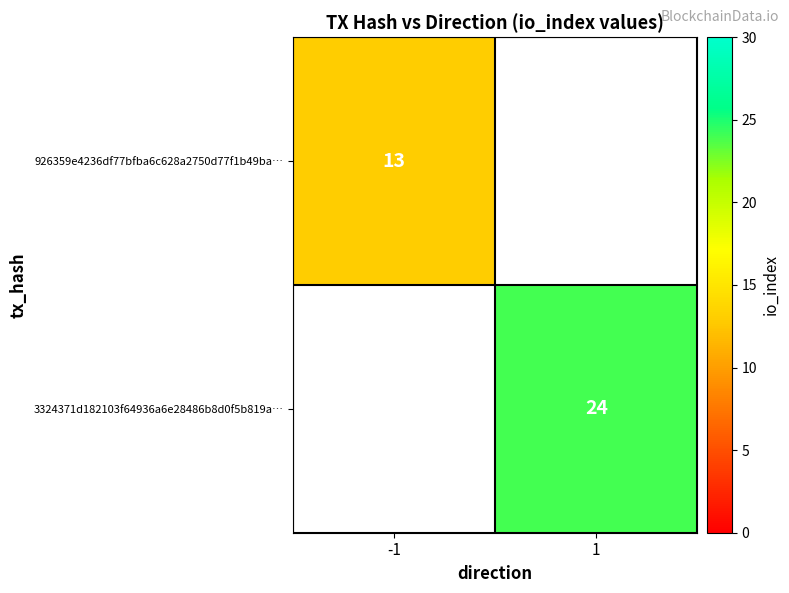

Which category has the lowest value across all series?

-1